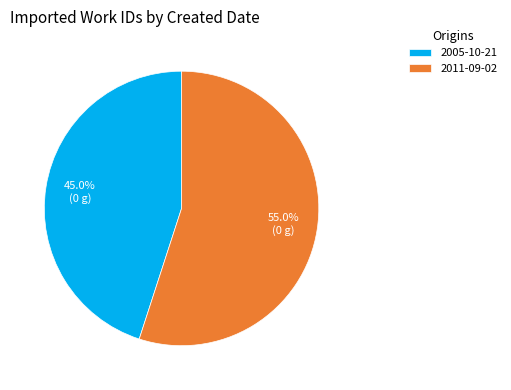

To the nearest percent, what is the combined percentage of 2005-10-21 and 2011-09-02?

100%